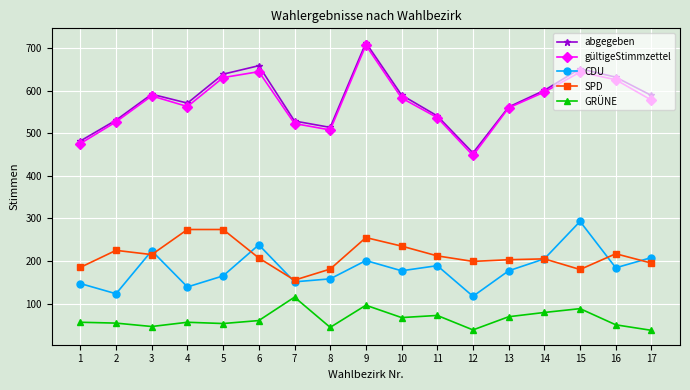

Does the chart display data point markers on the line(s)?

Yes